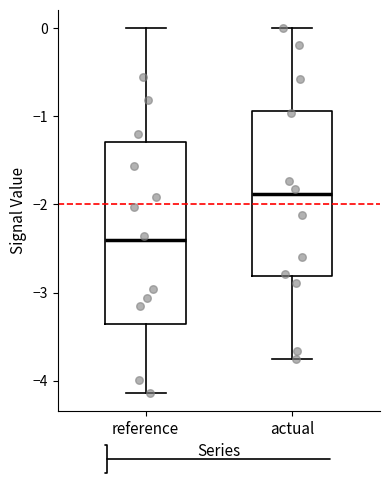

Which box has the highest median line?

actual